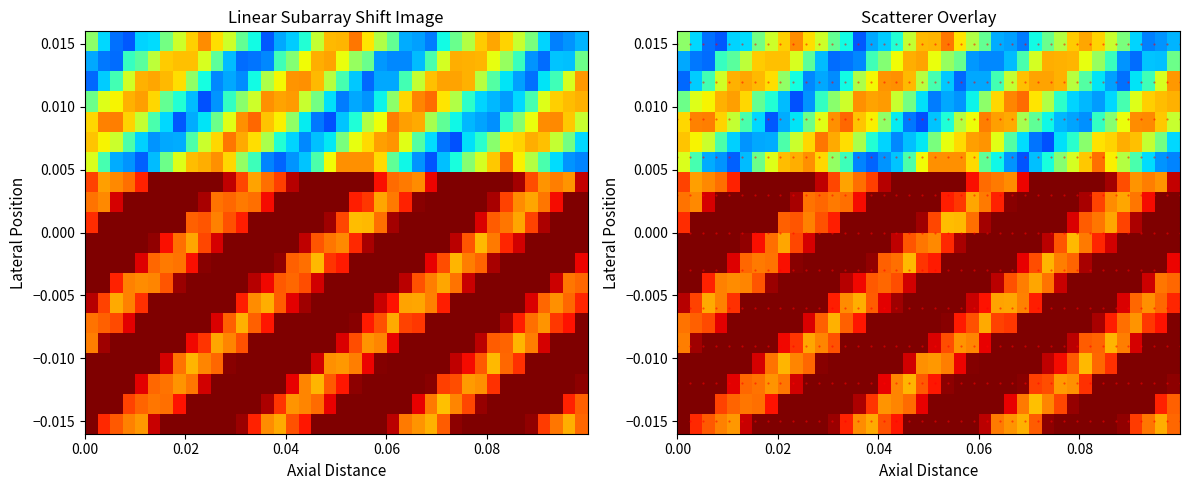

What is the maximum value shown in the chart?

2.0